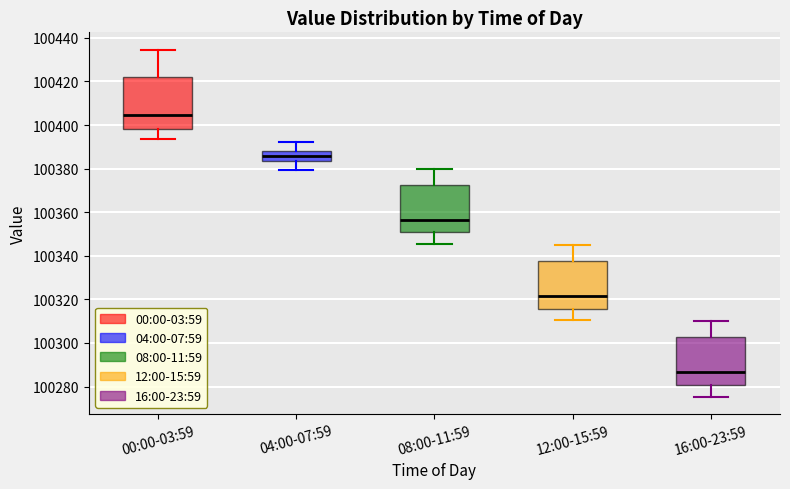

Reading left to right, transcribe this box plot: for each box, give where its median line is, the range the box spans, and where its two whiskers end, as read against the y-axis. The values are not printed on the chart, so give them approximately, as read against the axis.

00:00-03:59: median 100404, box 100398 to 100422, whiskers 100394 to 100434
04:00-07:59: median 100386, box 100384 to 100388, whiskers 100380 to 100392
08:00-11:59: median 100356, box 100350 to 100372, whiskers 100346 to 100380
12:00-15:59: median 100322, box 100316 to 100338, whiskers 100310 to 100346
16:00-23:59: median 100286, box 100280 to 100302, whiskers 100276 to 100310